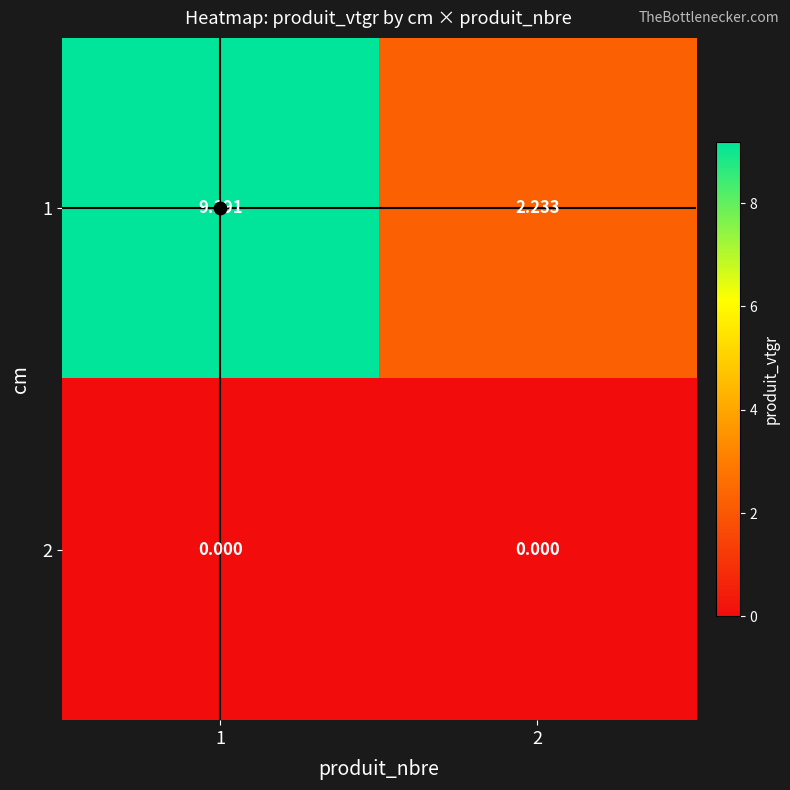

Reading left to right, transcribe all the data shown in this chart.

1: 1=9.2	2=2.2
2: 1=0.0	2=0.0